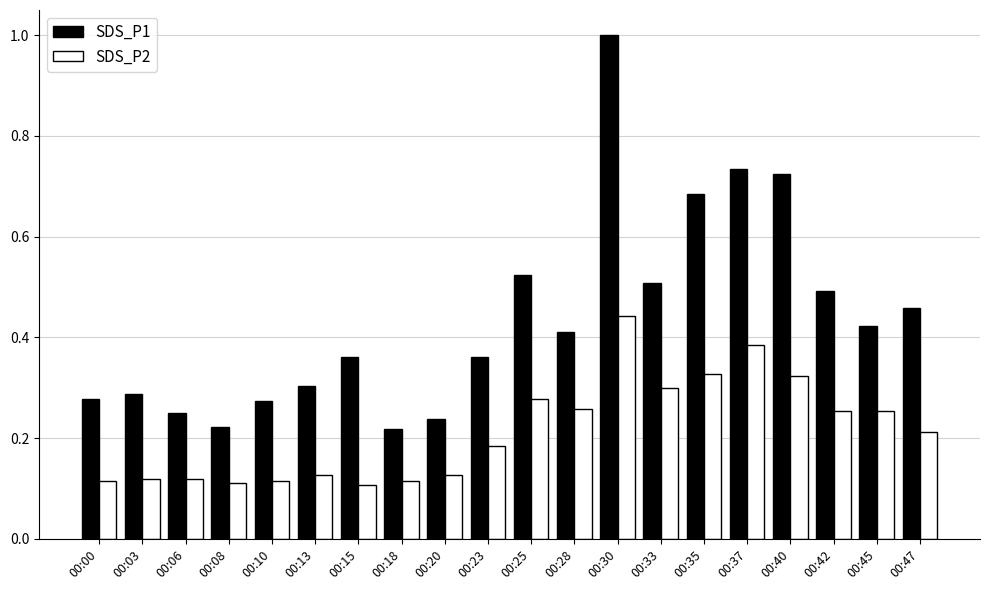

Which series has the largest range (max minus min)?

SDS_P1